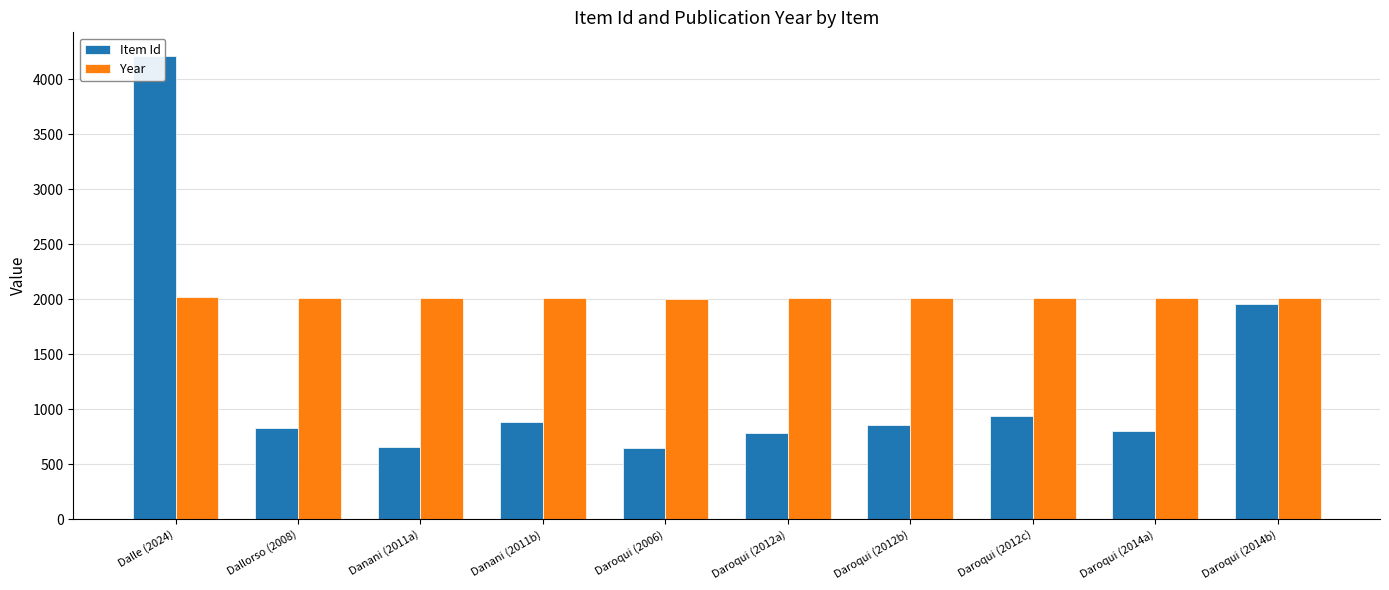

What is the sum of the Item Id values at Daroqui (2012b) and Daroqui (2012c)?

1799